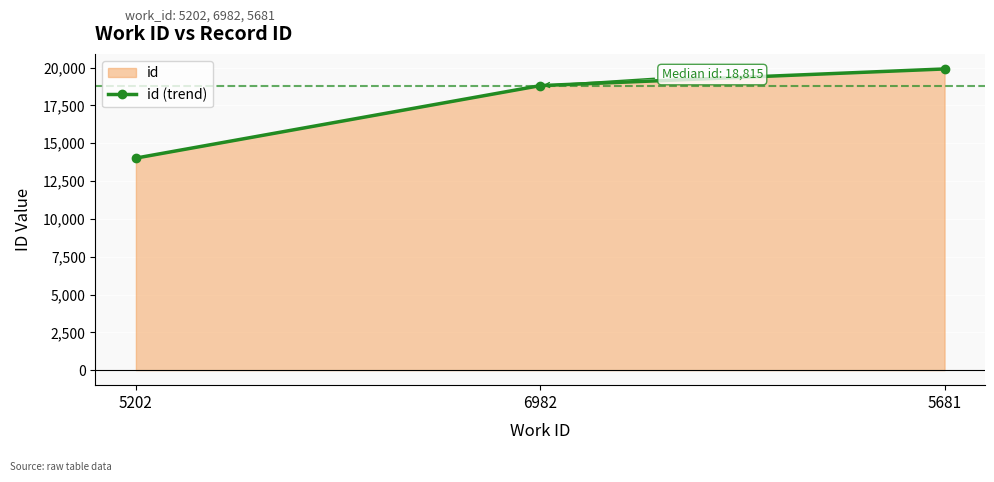

What is the greatest value displayed?

19917